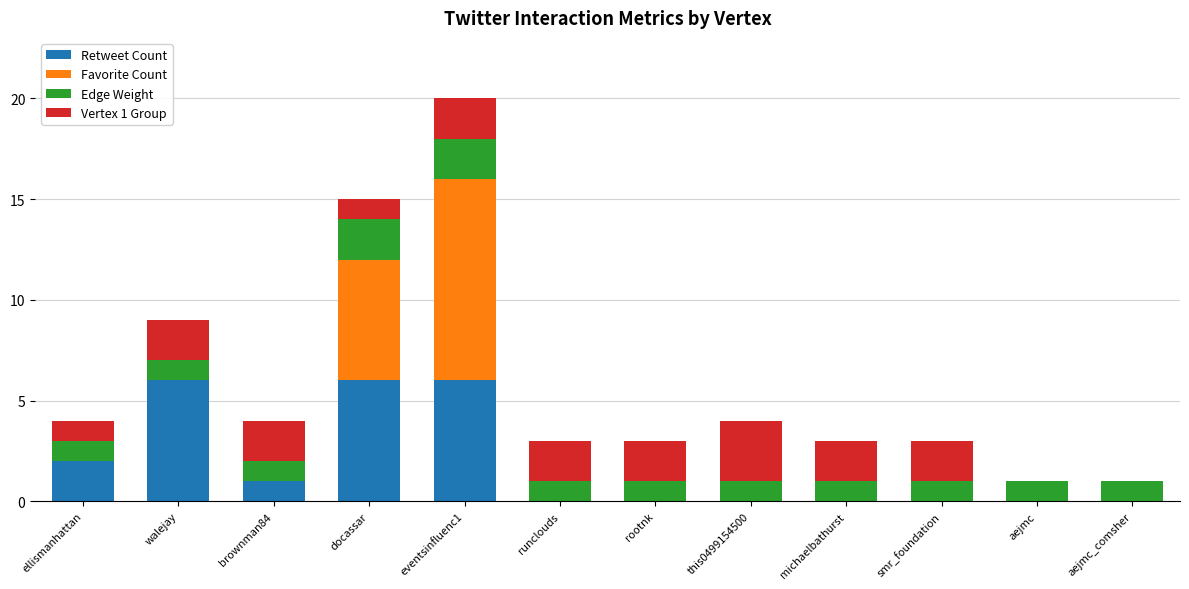

What is the maximum value for Retweet Count?

6